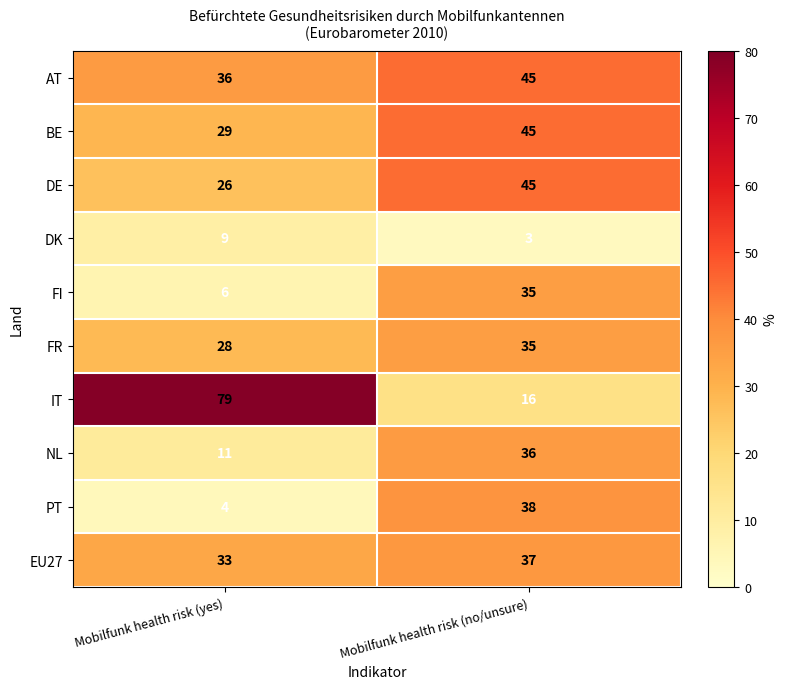

True or false: NL has a value of 36 at Mobilfunk health risk (no/unsure).

True